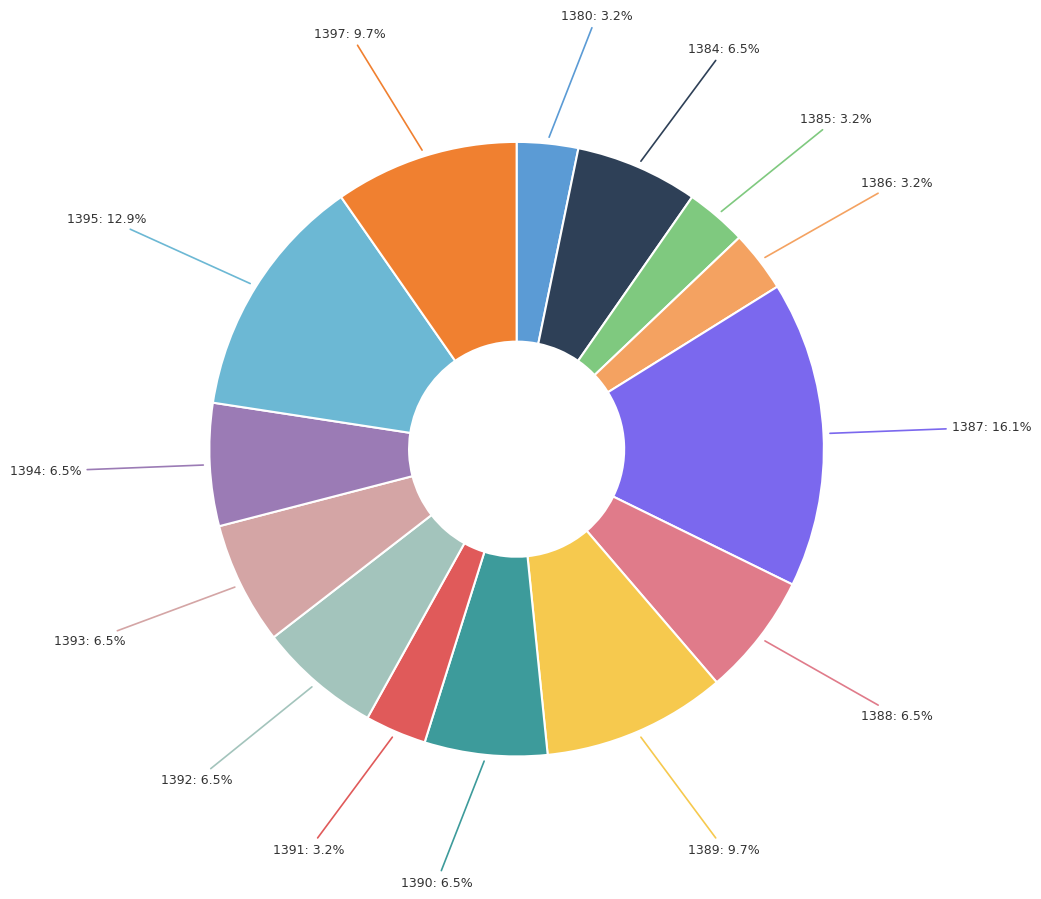

How many segments does this pie chart have?

14